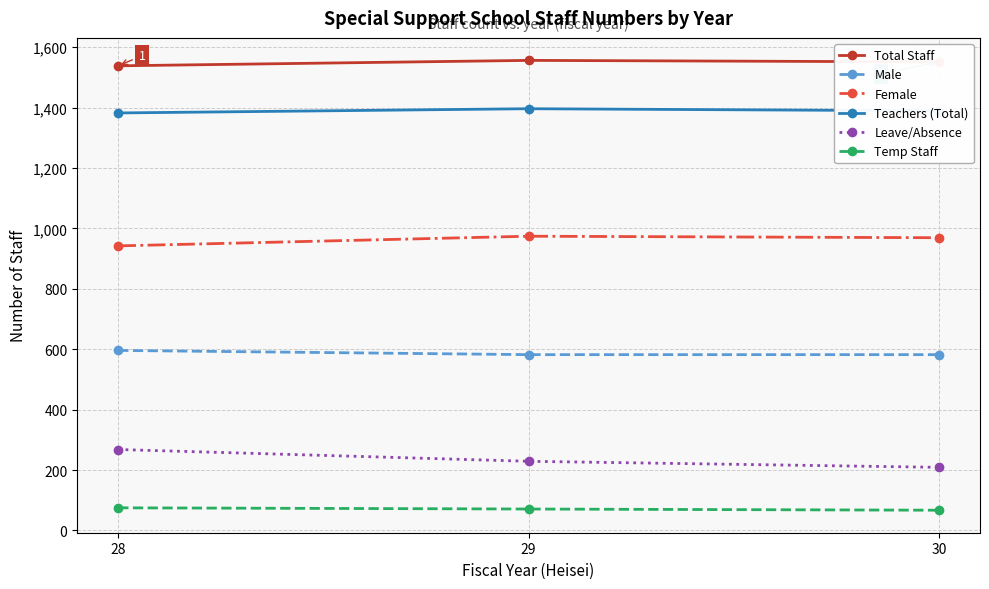

List the series in order of their peak value, highest first.

Total Staff, Teachers (Total), Female, Male, Leave/Absence, Temp Staff